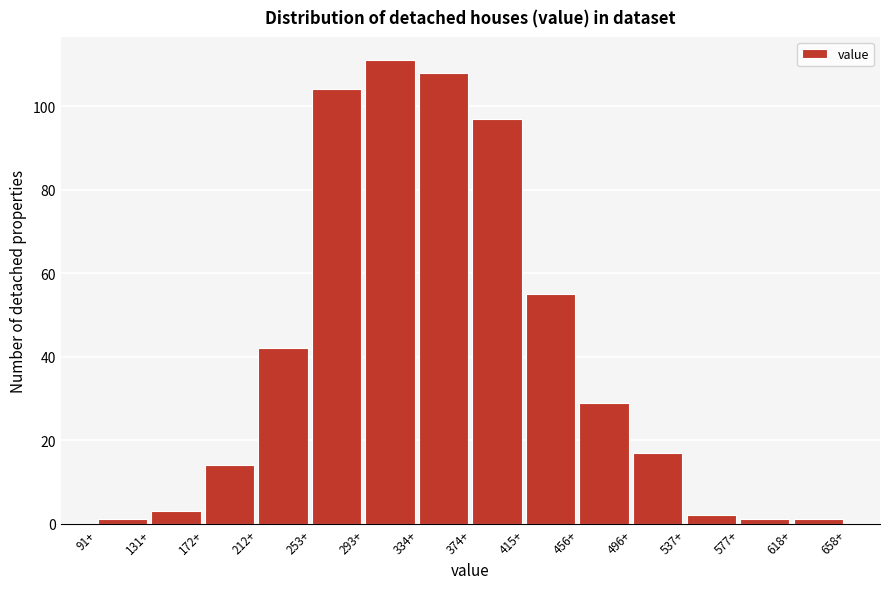

Reading left to right, list all the values displayed in this chart.

91+=1	131+=3	172+=14	212+=42	253+=104	293+=111	334+=108	374+=97	415+=55	456+=29	496+=17	537+=2	577+=1	618+=1